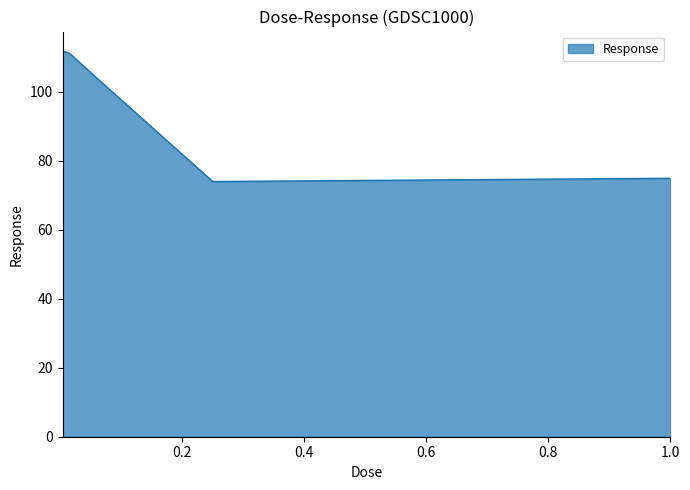

What is the difference between the maximum and minimum values?

37.9